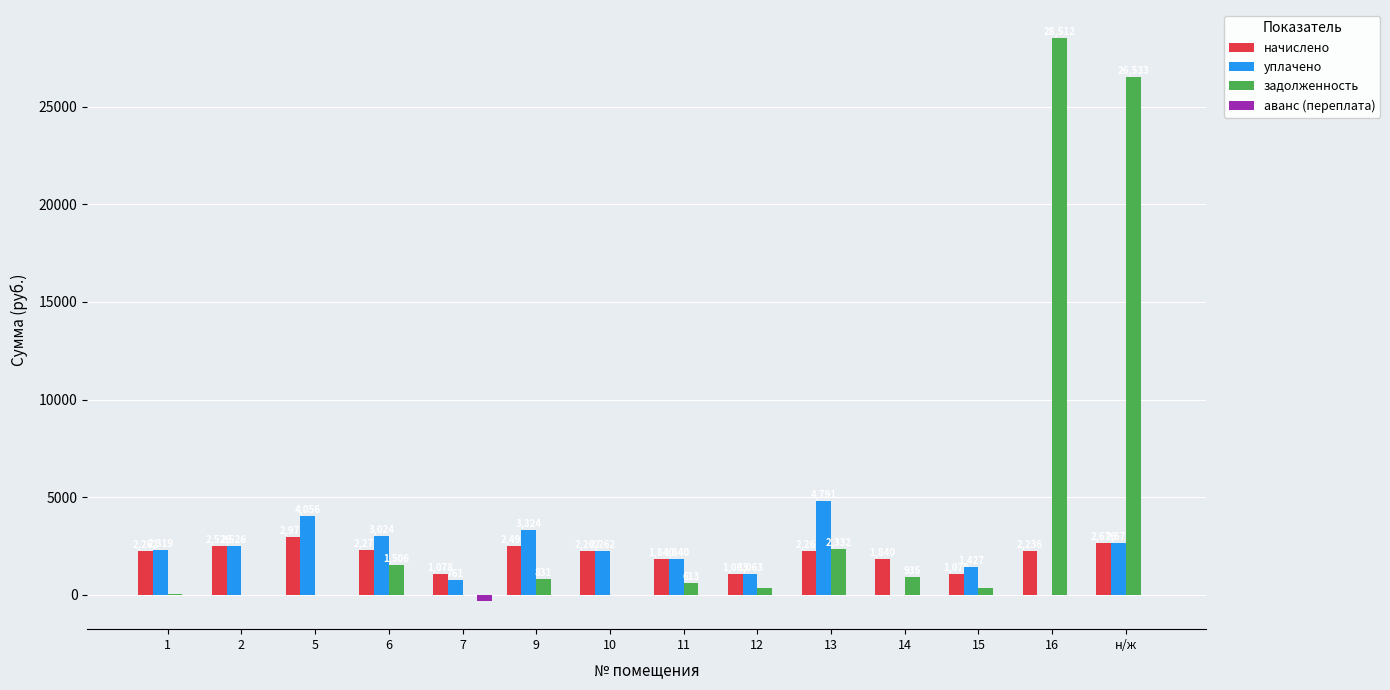

What is the spread (max minus min) of values at 14?

1840.3